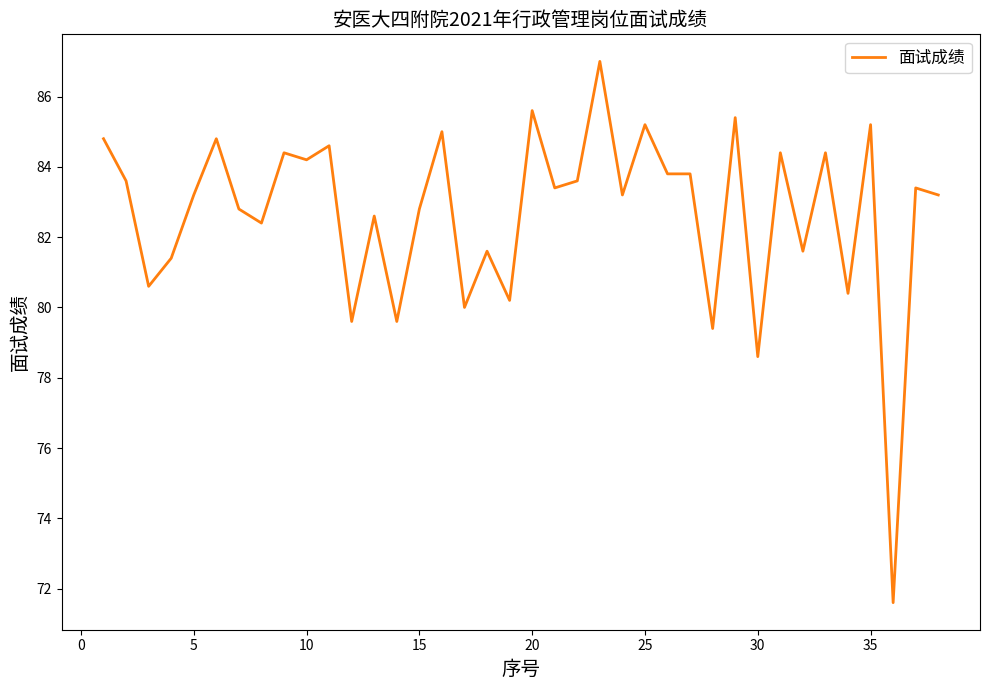

What is the greatest value displayed?

87.0